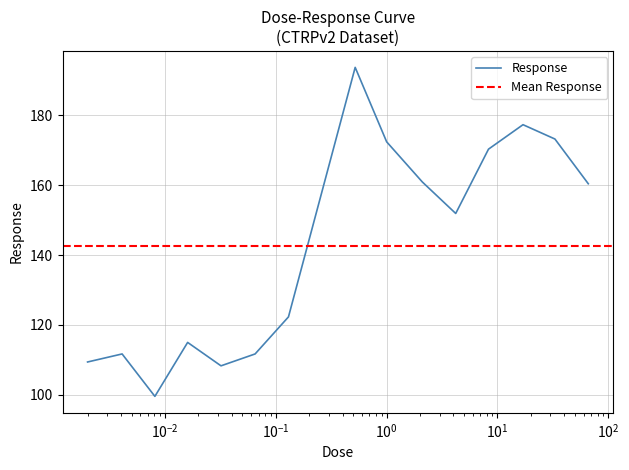

Reading left to right, transcribe all the data shown in this chart.

109.4	111.7	99.6	115.0	108.3	111.7	122.3	193.7	172.4	160.9	151.9	170.3	177.3	173.2	160.4